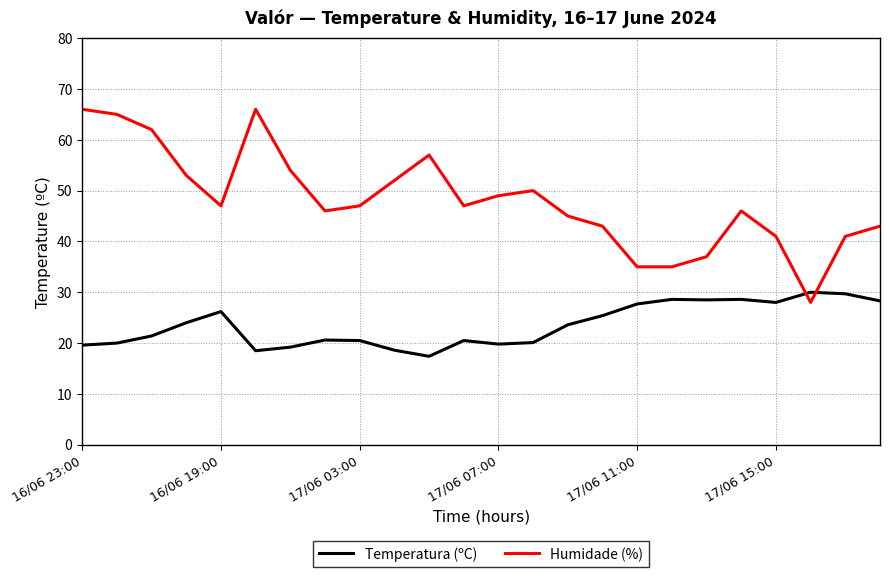

Which series has the widest spread of values?

Humidade (%)